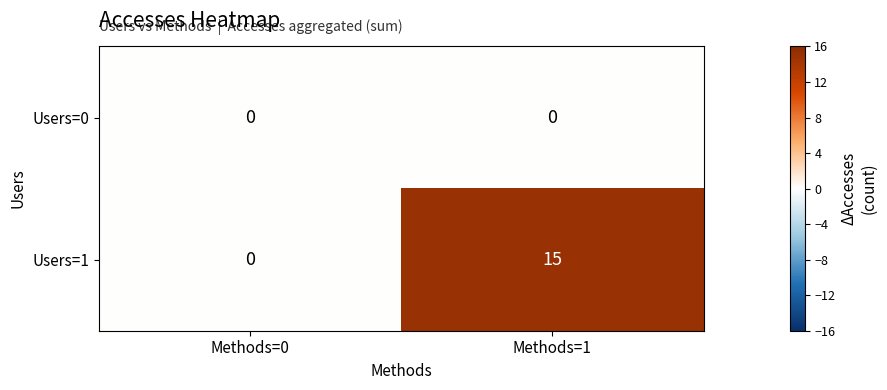

Which series has the largest range (max minus min)?

Users=1